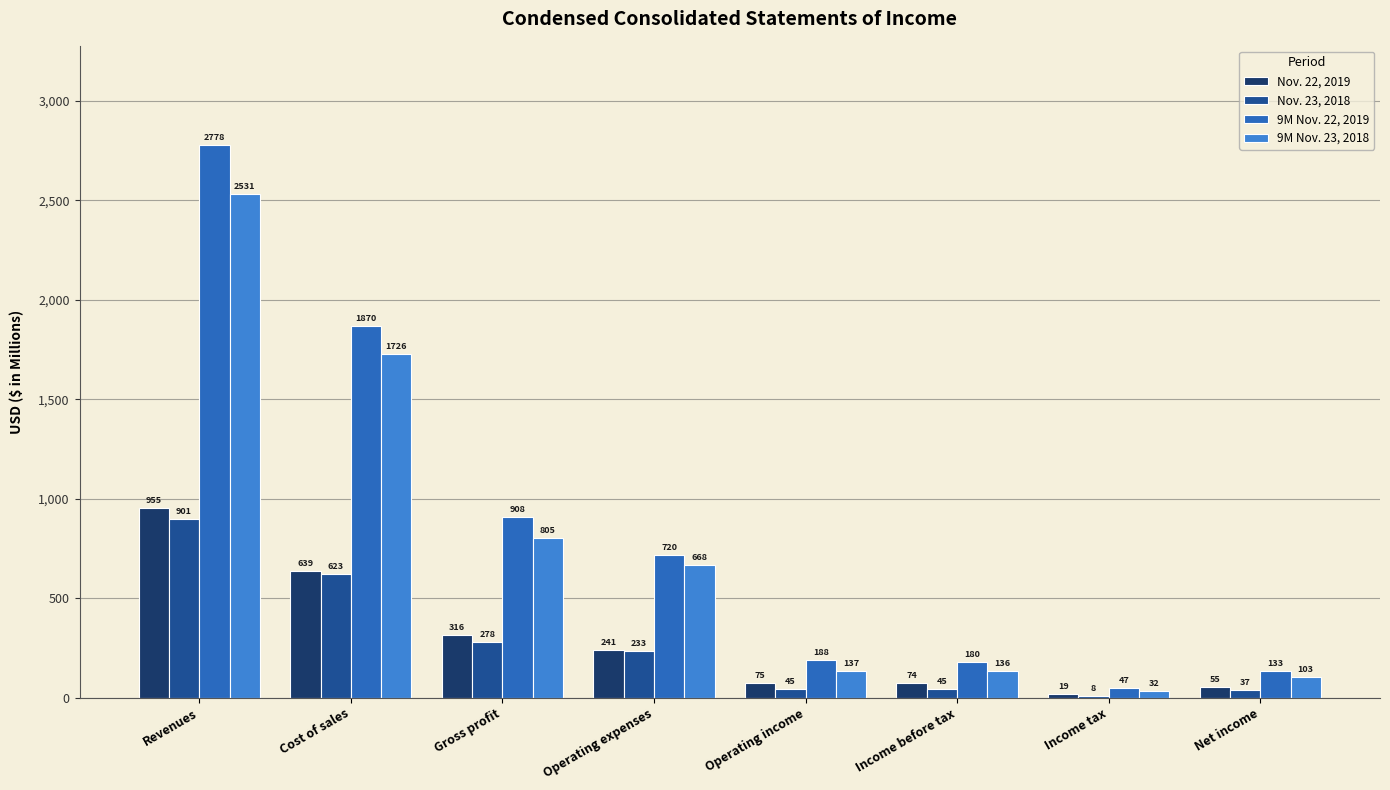

List the labels in order of 9M Nov. 22, 2019 value, largest first.

Revenues, Cost of sales, Gross profit, Operating expenses, Operating income, Income before tax, Net income, Income tax